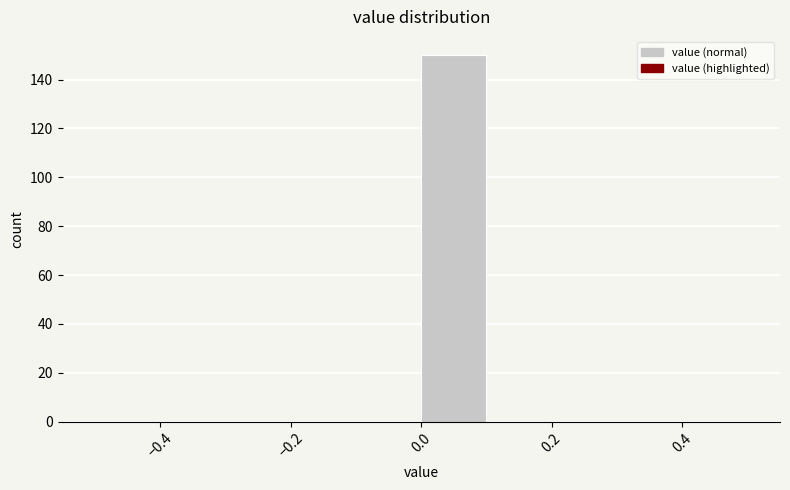

Which range on the x-axis has the tallest bar?

0.0 to 0.1